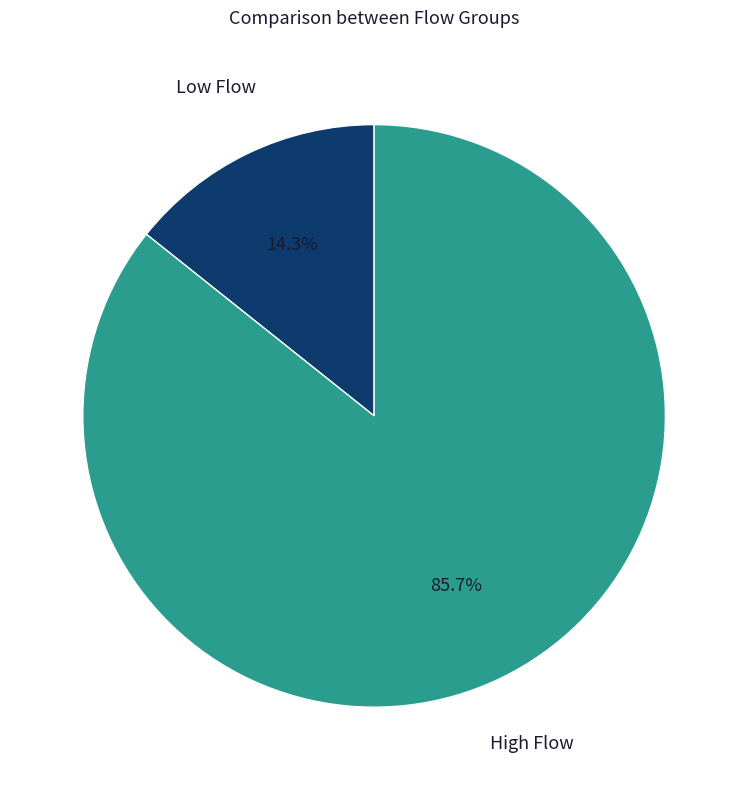

What percentage do Low Flow and High Flow together represent?

100.0%